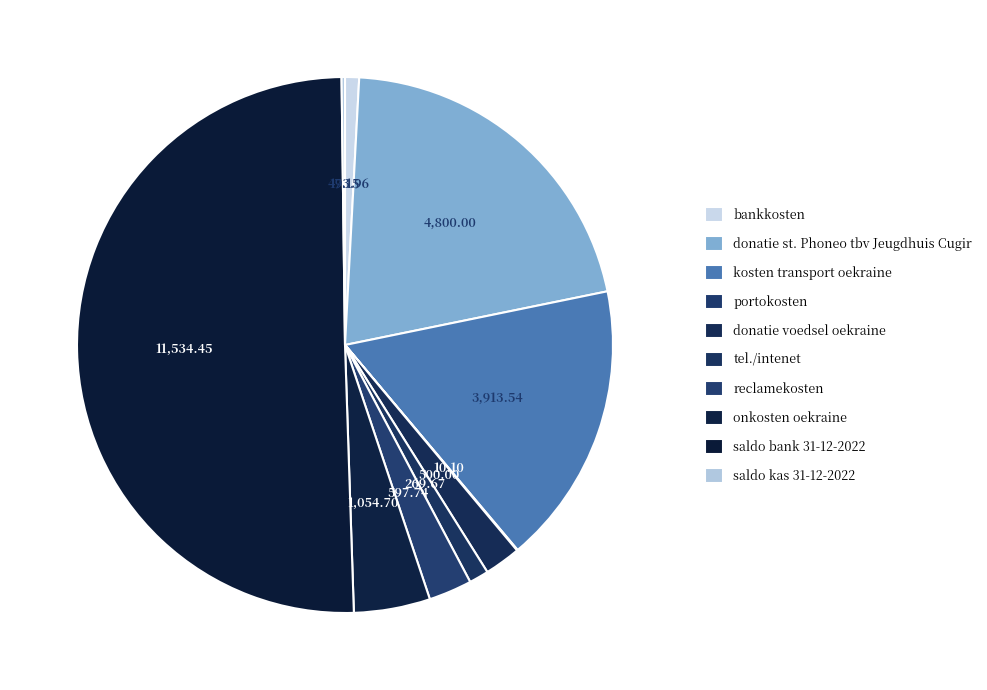

Is it true that reclamekosten is 3% of the pie?

True